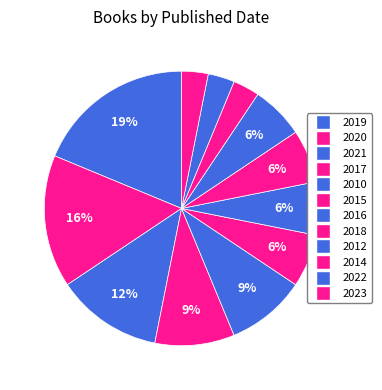

Which slice is the smallest?

2022-2023